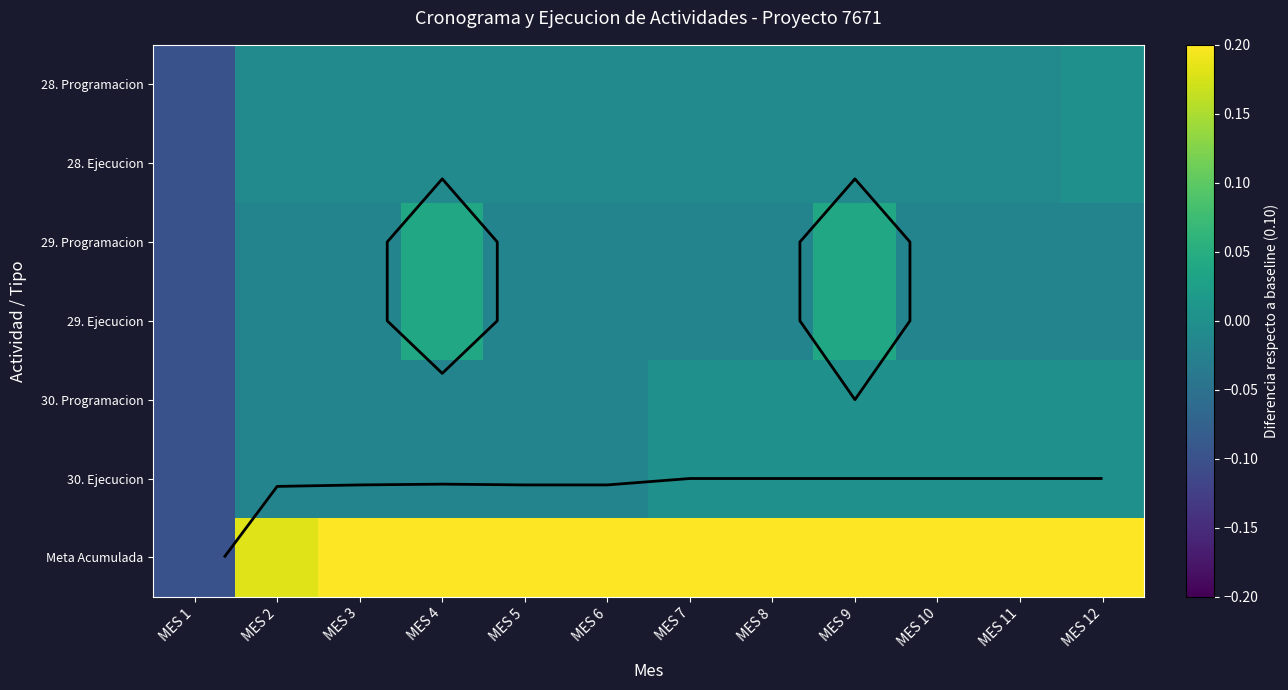

At which category is the sum across all series the highest?

MES 9